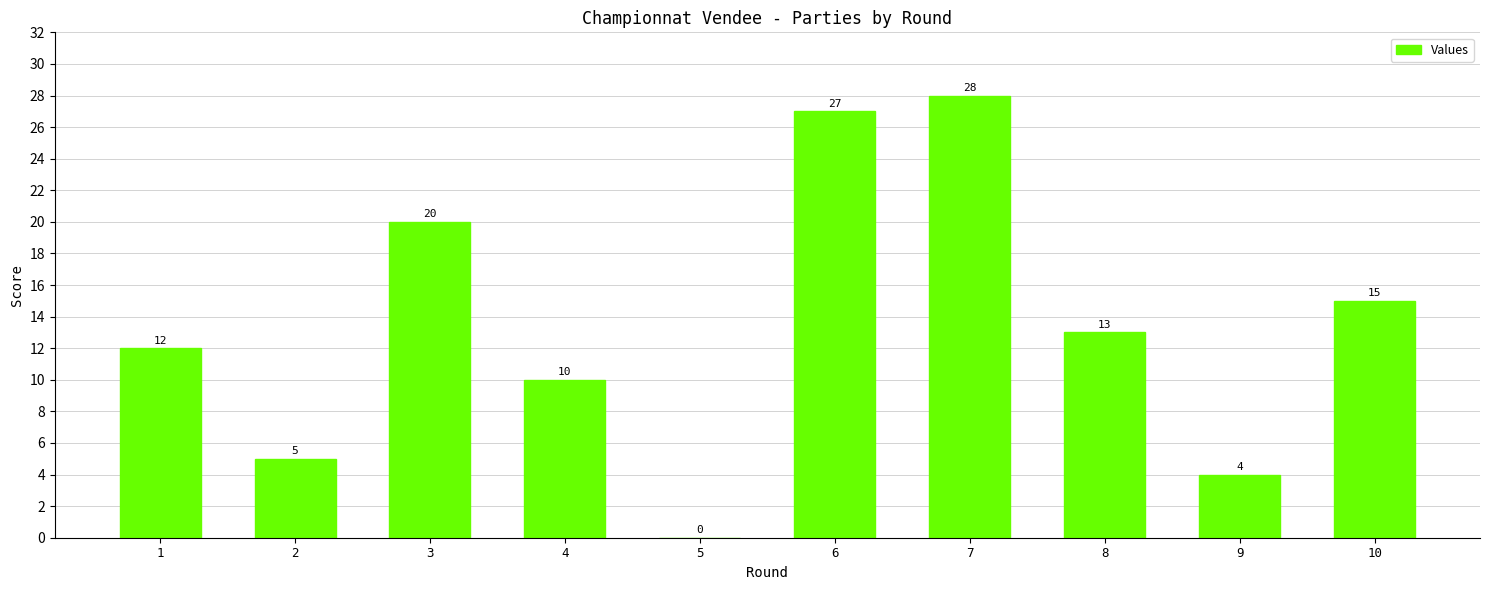

How many values are above zero?

9